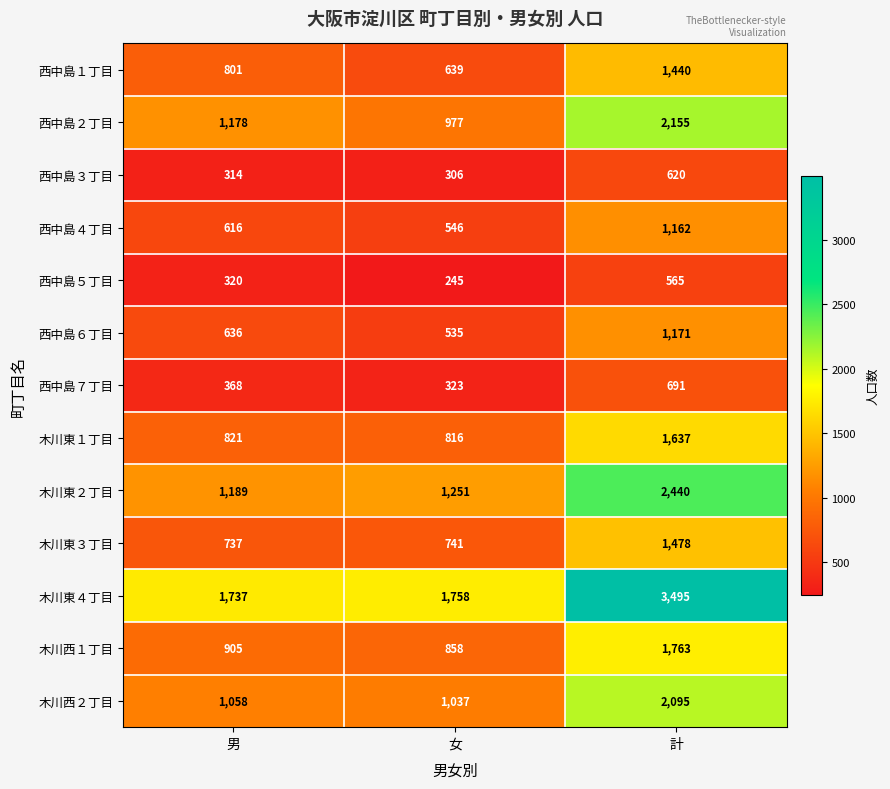

How many distinct data groups are displayed?

13